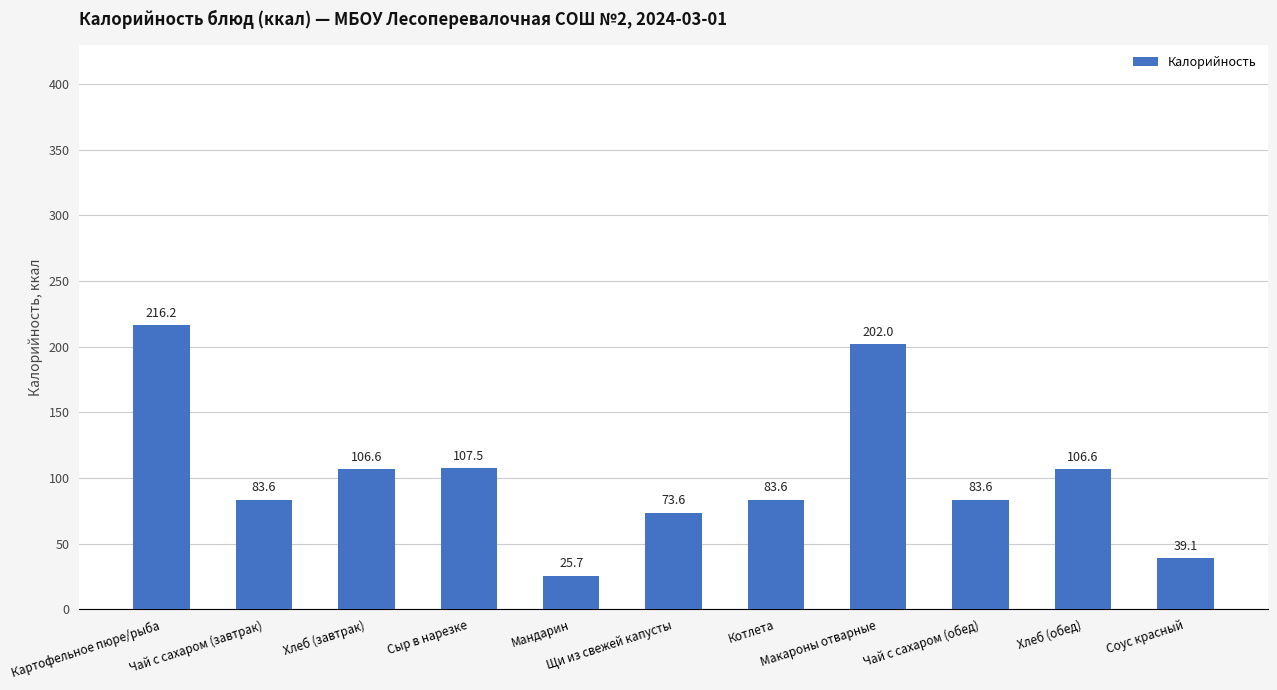

What value does the data have at Котлета?

83.6